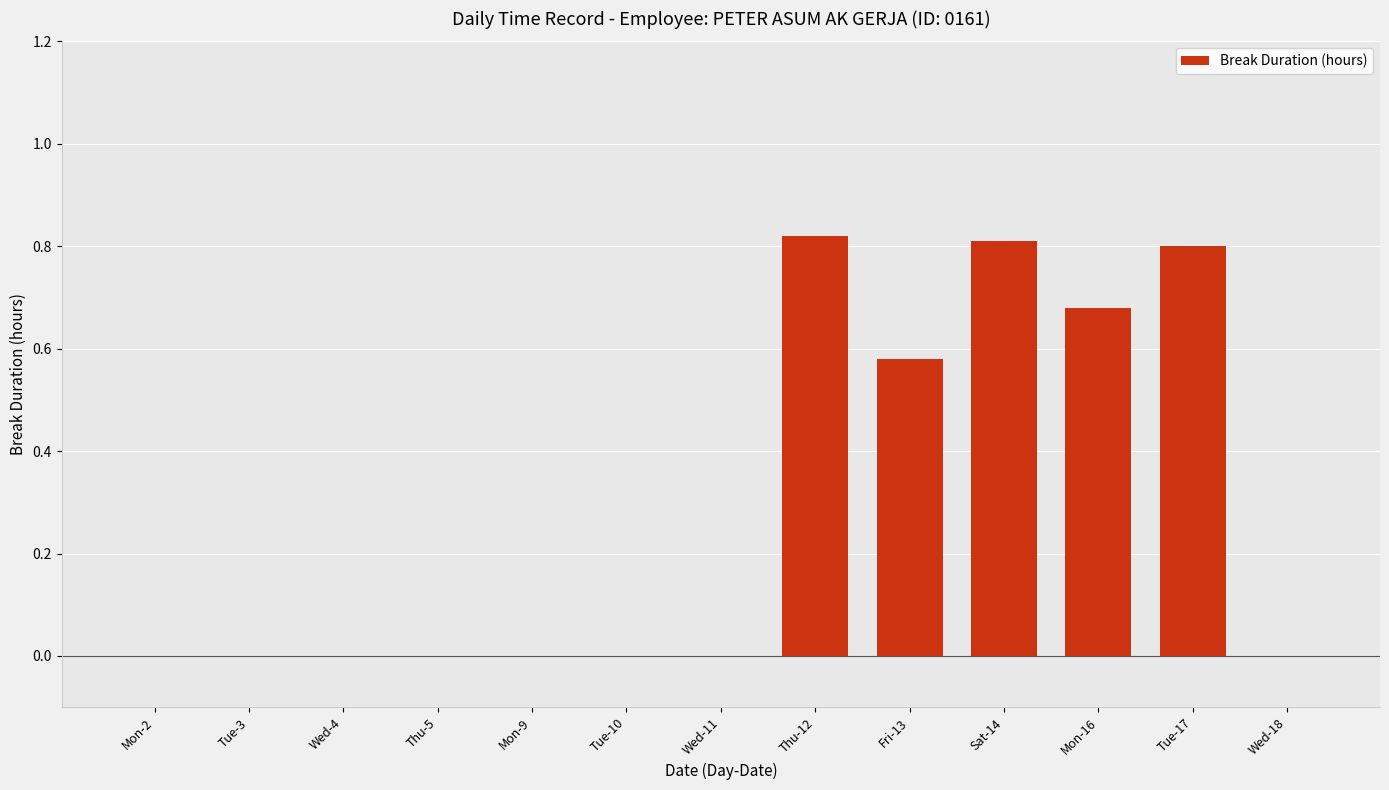

The value at Sat-14 is 0.8. True or false?

True